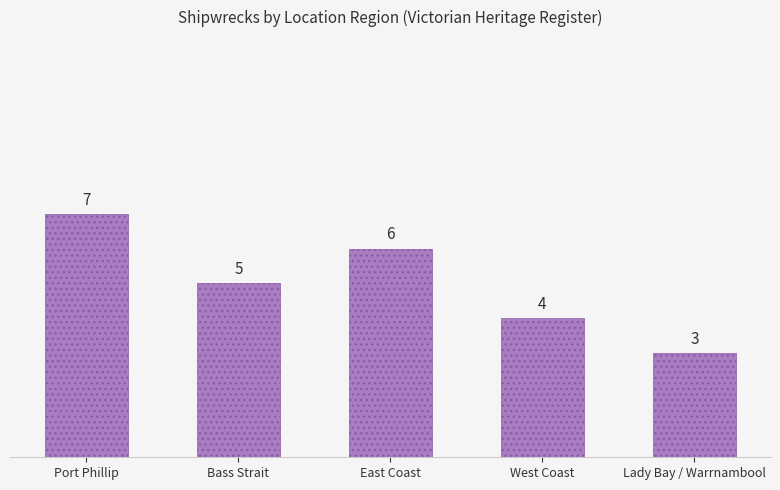

What is the average value?

5